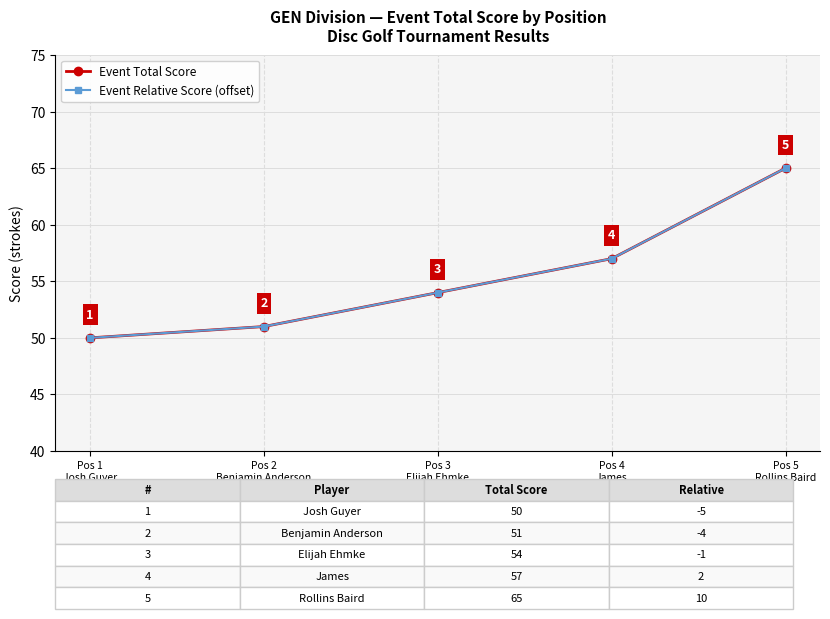

Is this an area chart (filled region under the line)?

No